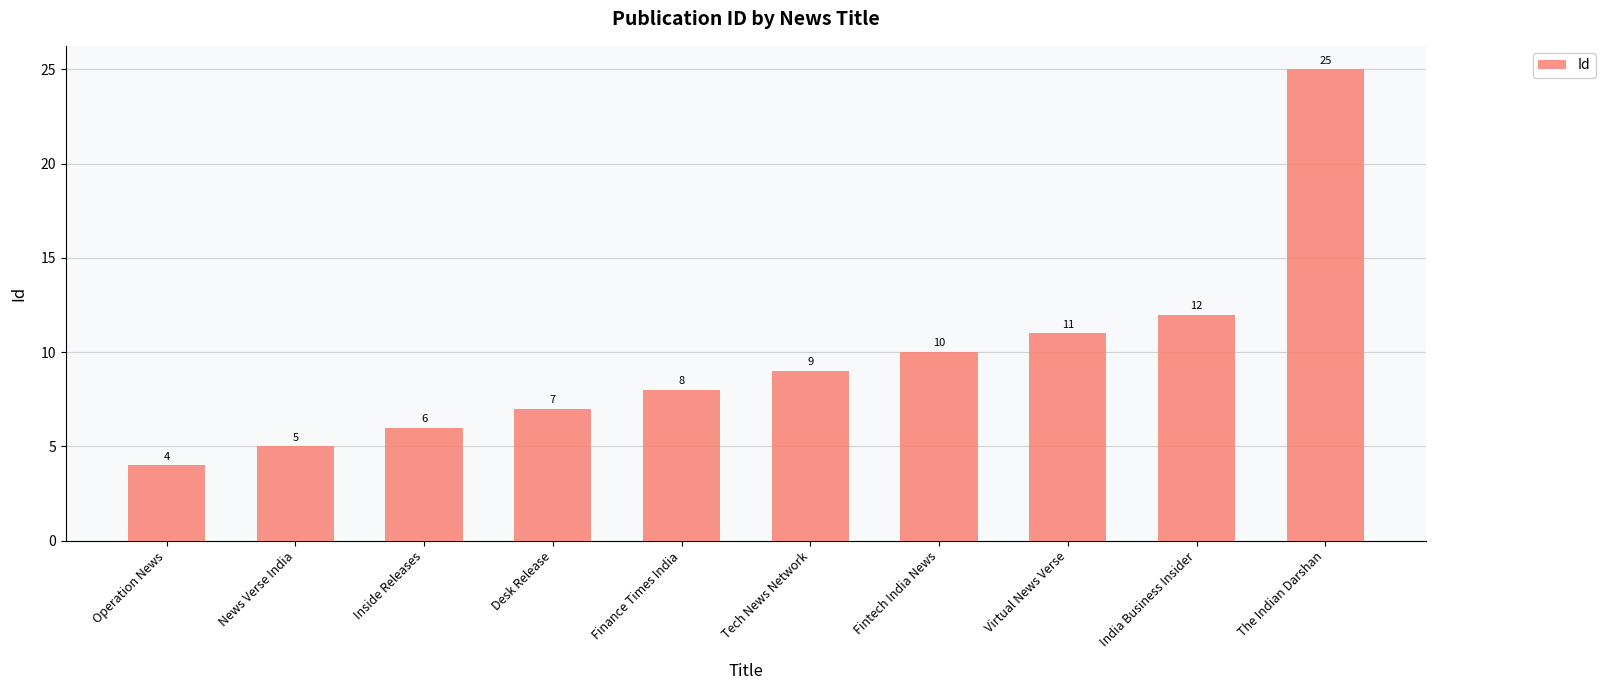

Approximately how many times larger is the value at Tech News Network compared to Finance Times India?

1.1